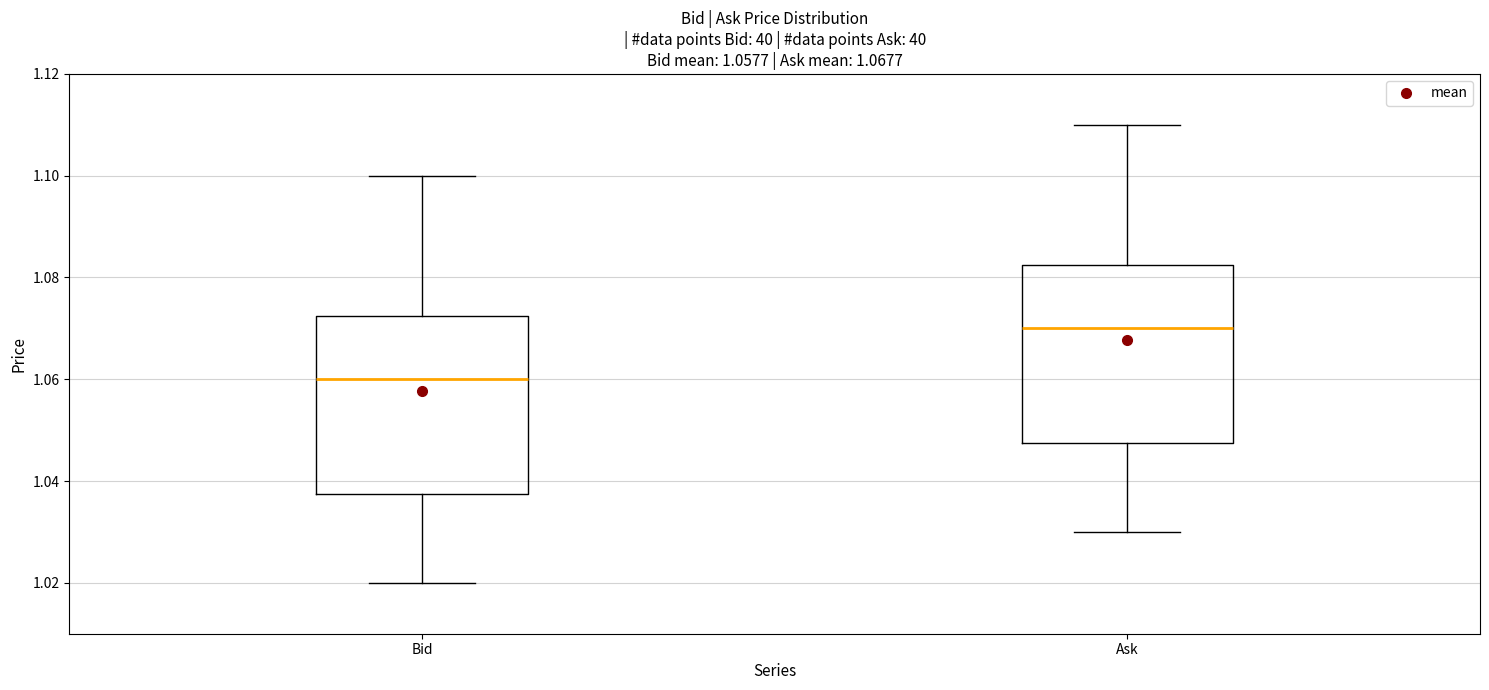

Which box's median line is the highest?

Ask